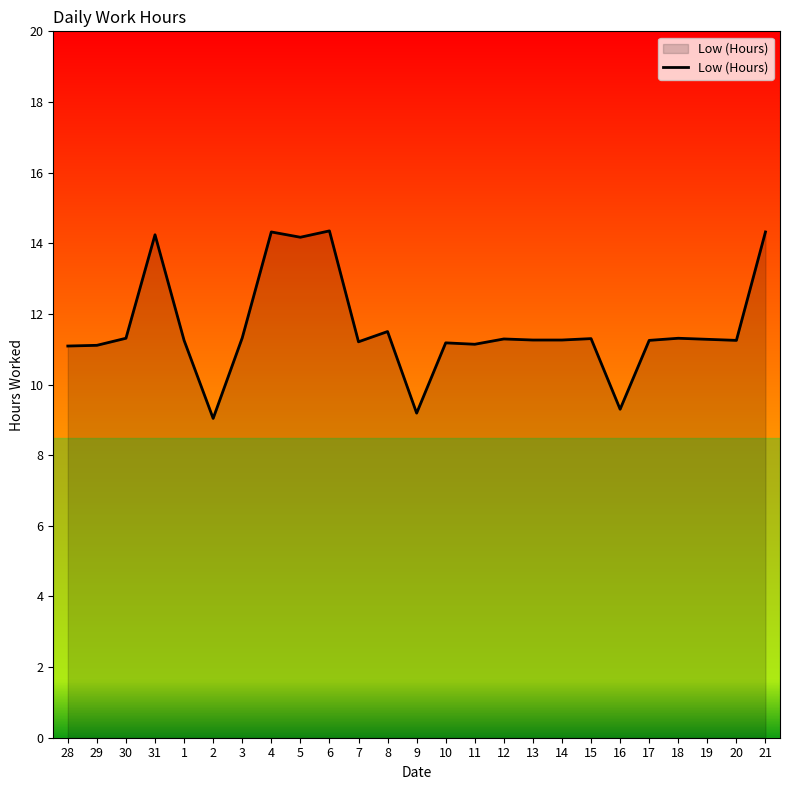

What position from the left is 13?

17